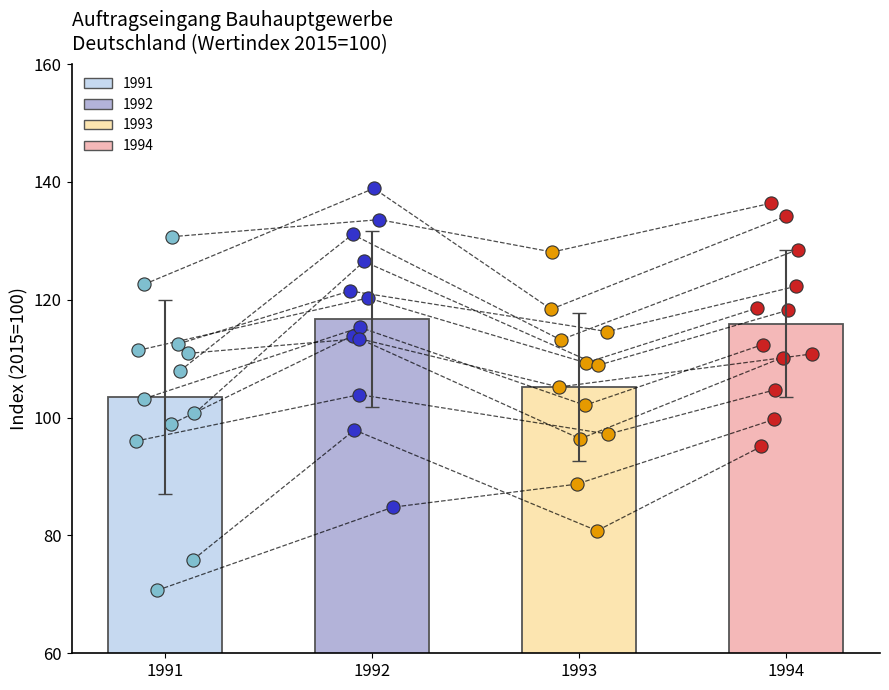

Is the value of April at 1992 greater than the value of Januar at 1991?

Yes